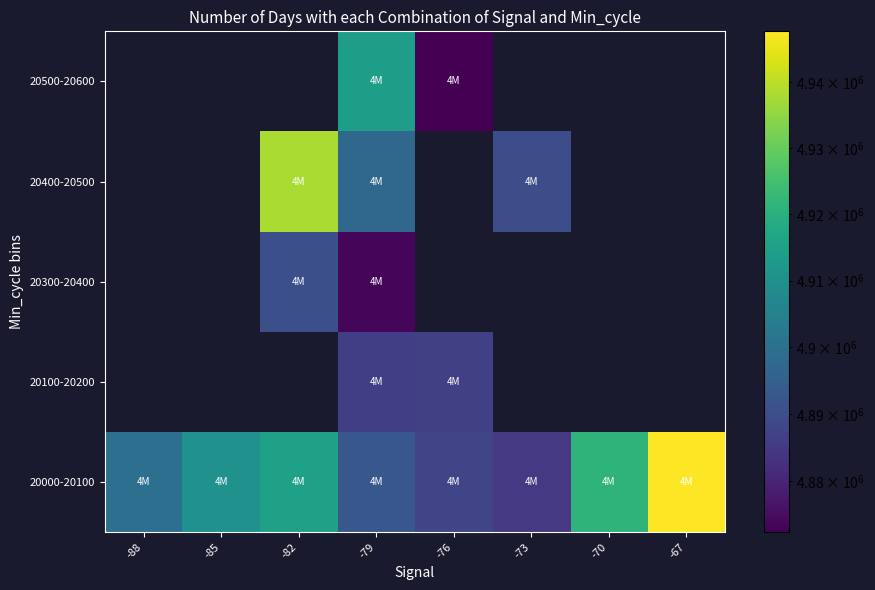

Where does the 20000-20100 series first go above 4910362?

-82